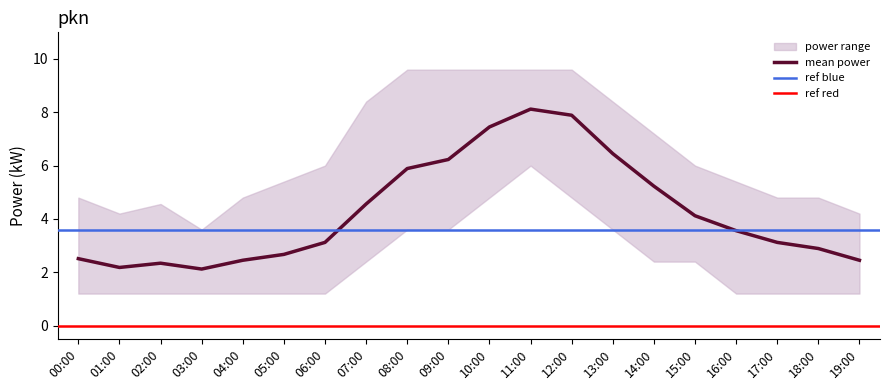

Reading left to right, transcribe all the data shown in this chart.

mean: 00:00=2.5	01:00=2.2	02:00=2.3	03:00=2.1	04:00=2.5	05:00=2.7	06:00=3.1	07:00=4.6	08:00=5.9	09:00=6.2	10:00=7.5	11:00=8.1	12:00=7.9	13:00=6.5	14:00=5.2	15:00=4.1	16:00=3.6	17:00=3.1	18:00=2.9	19:00=2.5
upper: 00:00=4.8	01:00=4.2	02:00=4.6	03:00=3.6	04:00=4.8	05:00=5.4	06:00=6.0	07:00=8.4	08:00=9.6	09:00=9.6	10:00=9.6	11:00=9.6	12:00=9.6	13:00=8.4	14:00=7.2	15:00=6.0	16:00=5.4	17:00=4.8	18:00=4.8	19:00=4.2
lower: 00:00=1.2	01:00=1.2	02:00=1.2	03:00=1.2	04:00=1.2	05:00=1.2	06:00=1.2	07:00=2.4	08:00=3.6	09:00=3.6	10:00=4.8	11:00=6.0	12:00=4.8	13:00=3.6	14:00=2.4	15:00=2.4	16:00=1.2	17:00=1.2	18:00=1.2	19:00=1.2